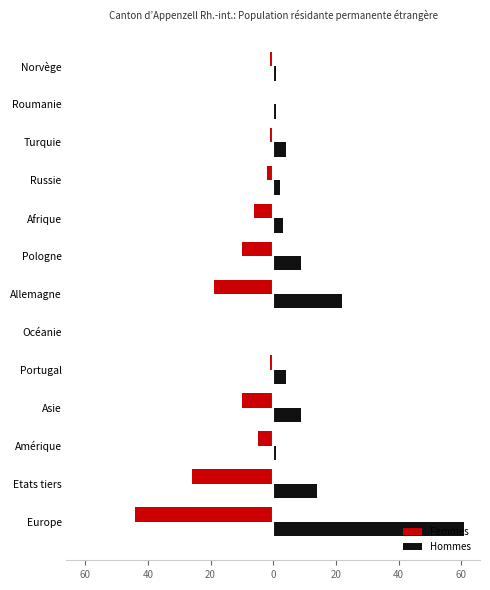

List the series in order of their peak value, highest first.

Hommes, Femmes